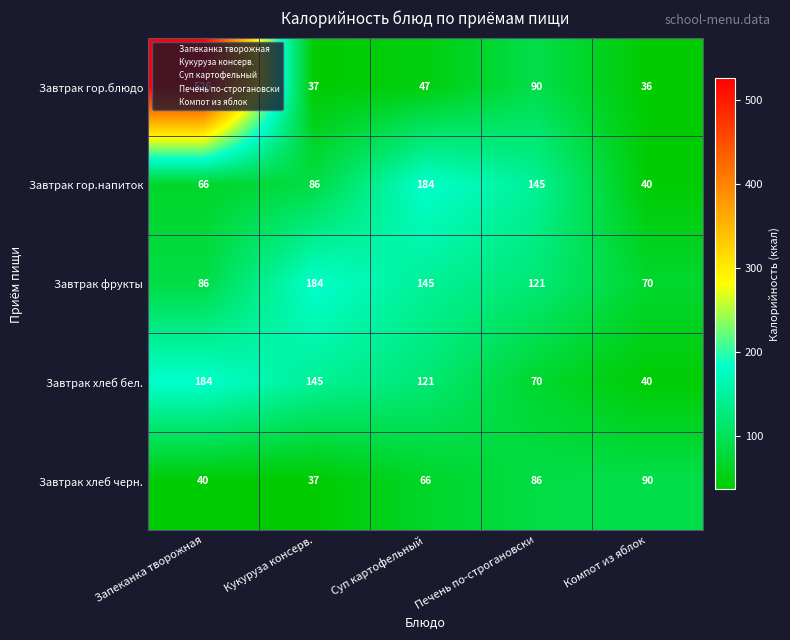

Where does the Завтрак гор.блюдо series first go above 47?

Запеканка творожная